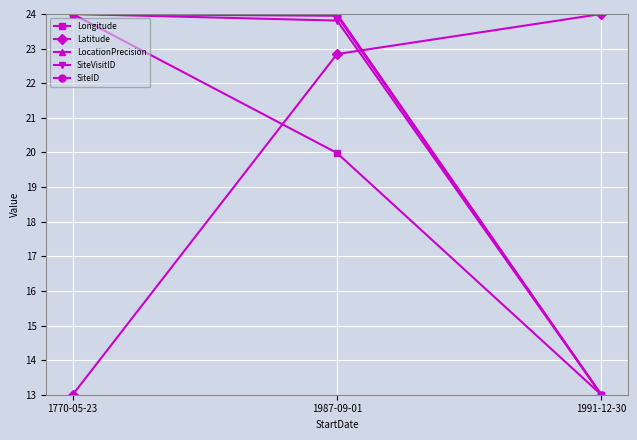

At which category is the sum across all series the highest?

1987-09-01